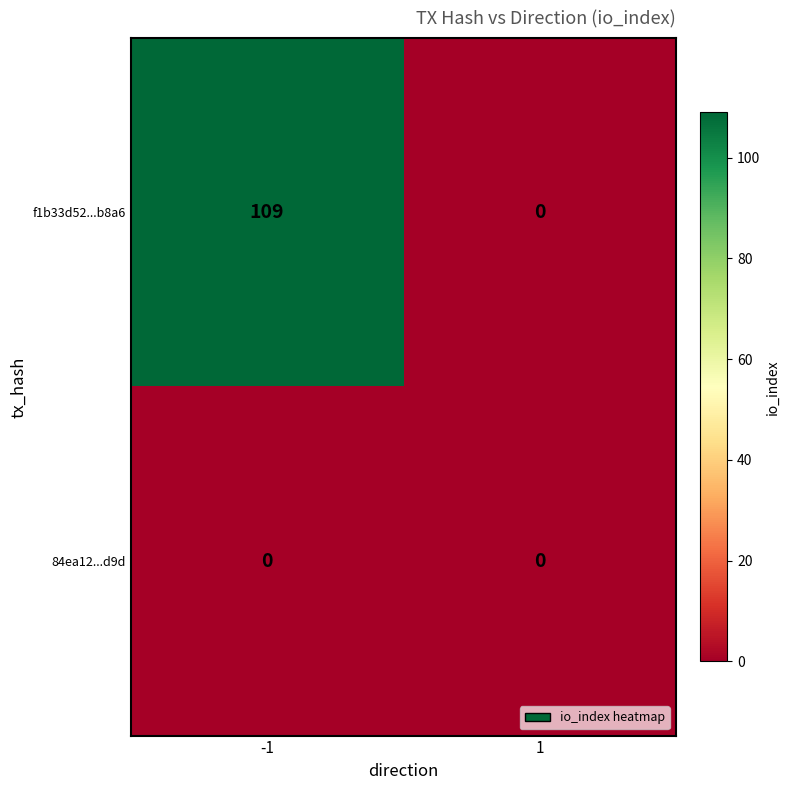

Count the number of data series in this chart.

2